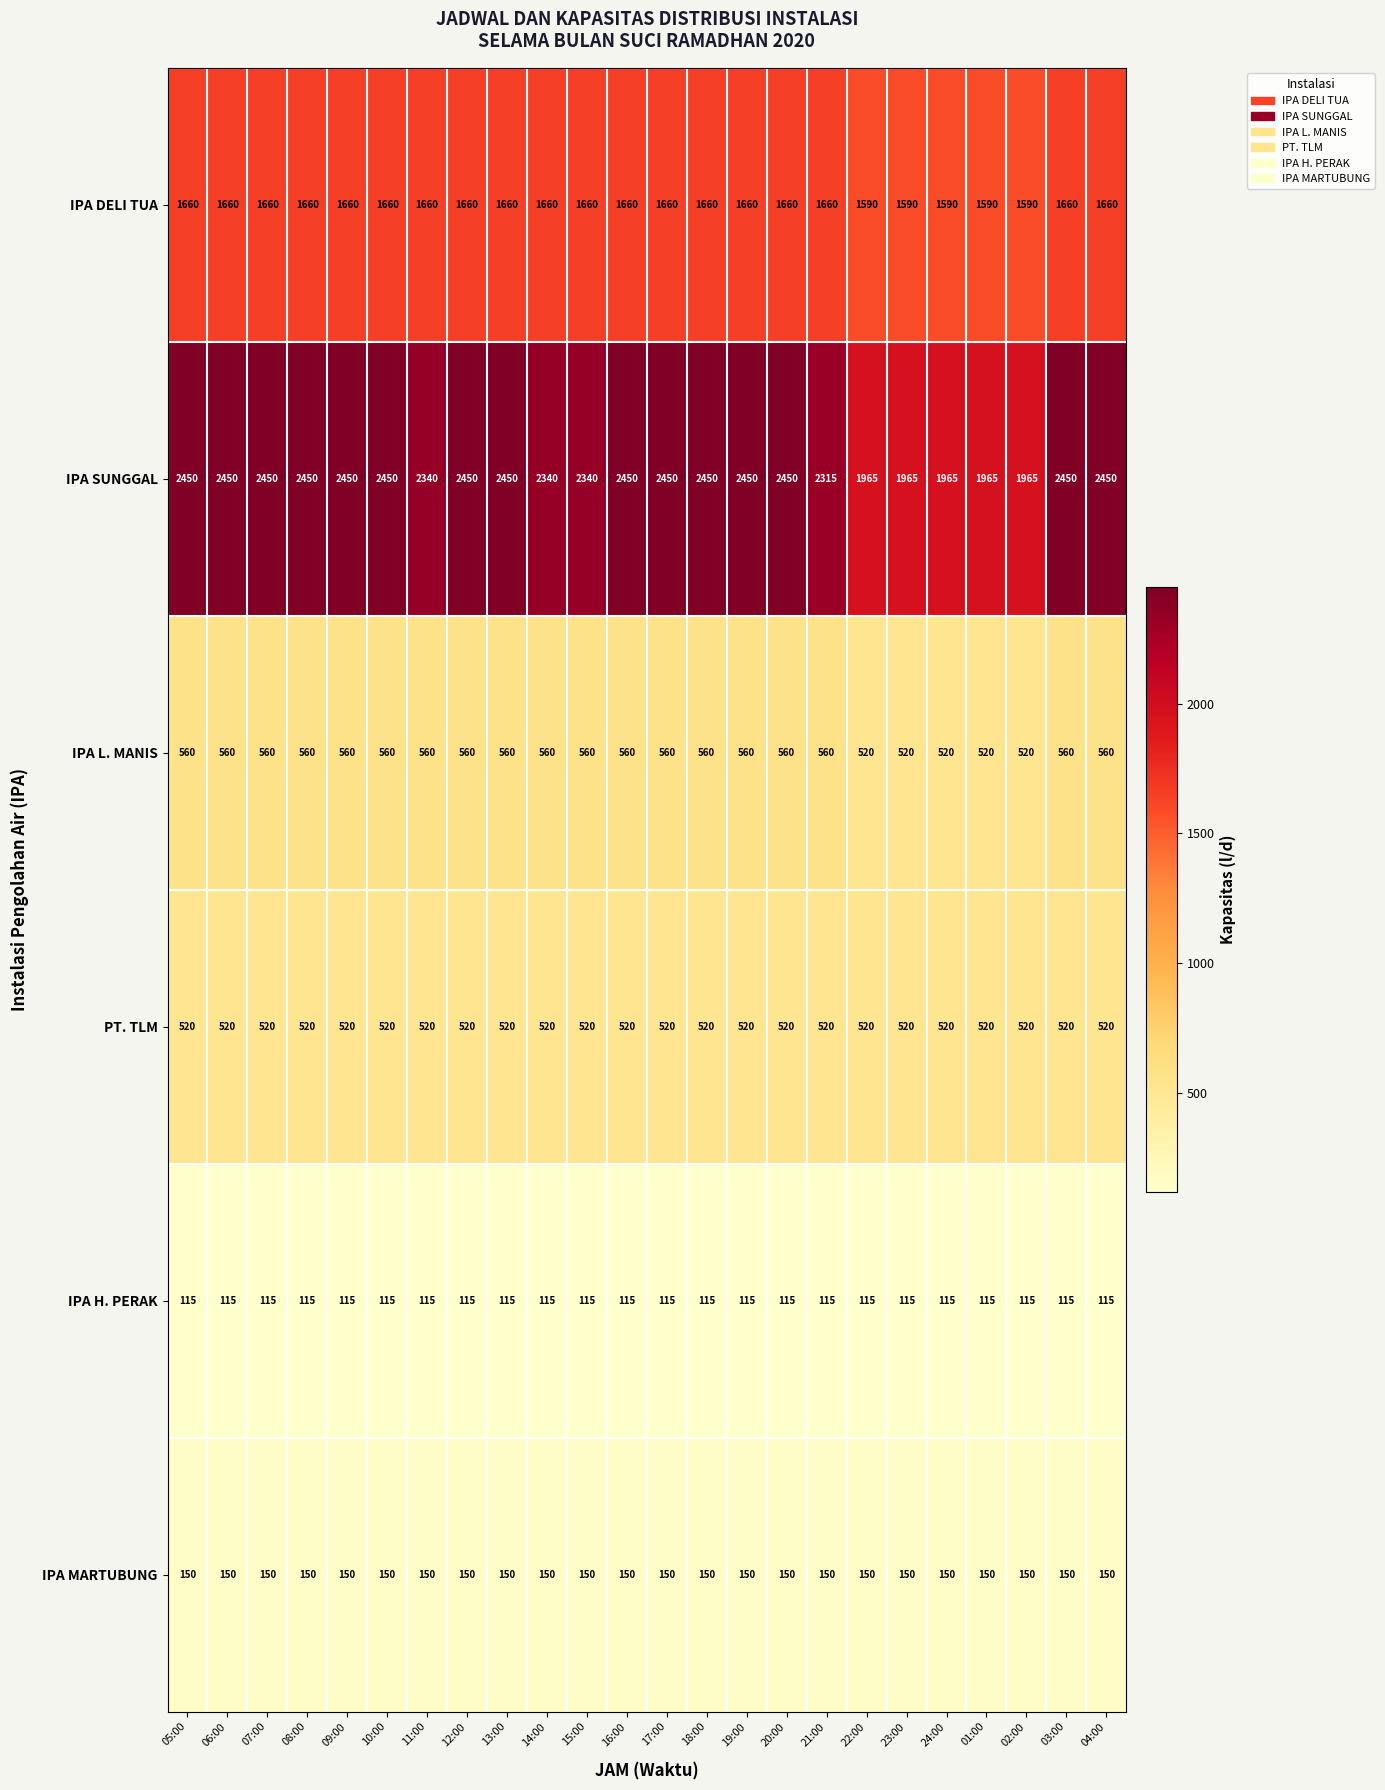

At how many categories does at least one series exceed 882?

24